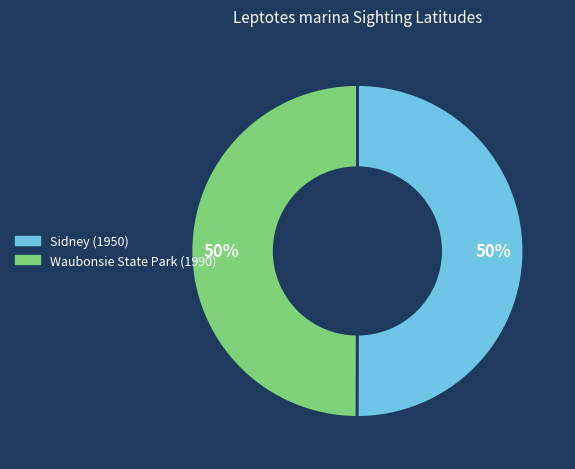

How many slices are in this pie chart?

2